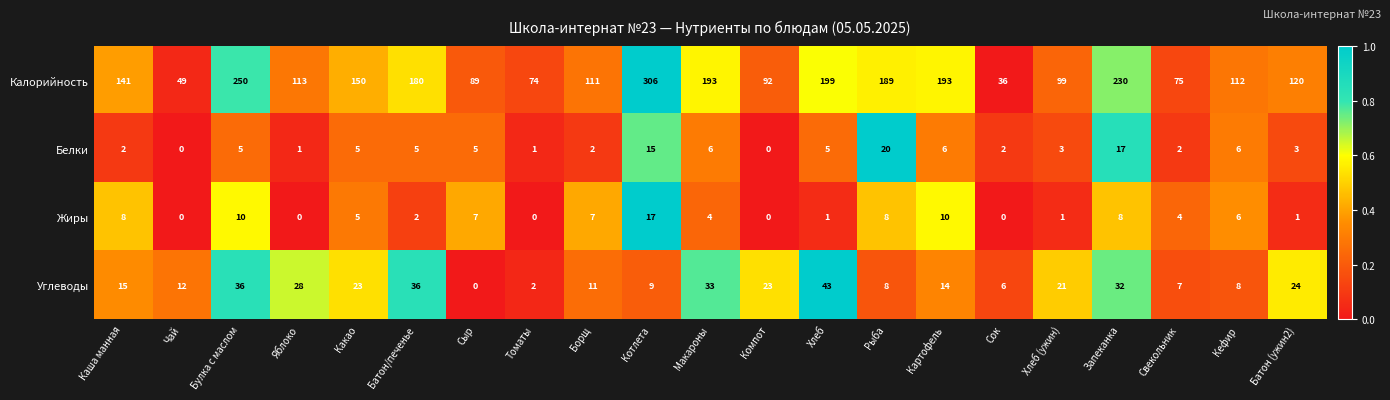

Count the number of categories in the chart.

21